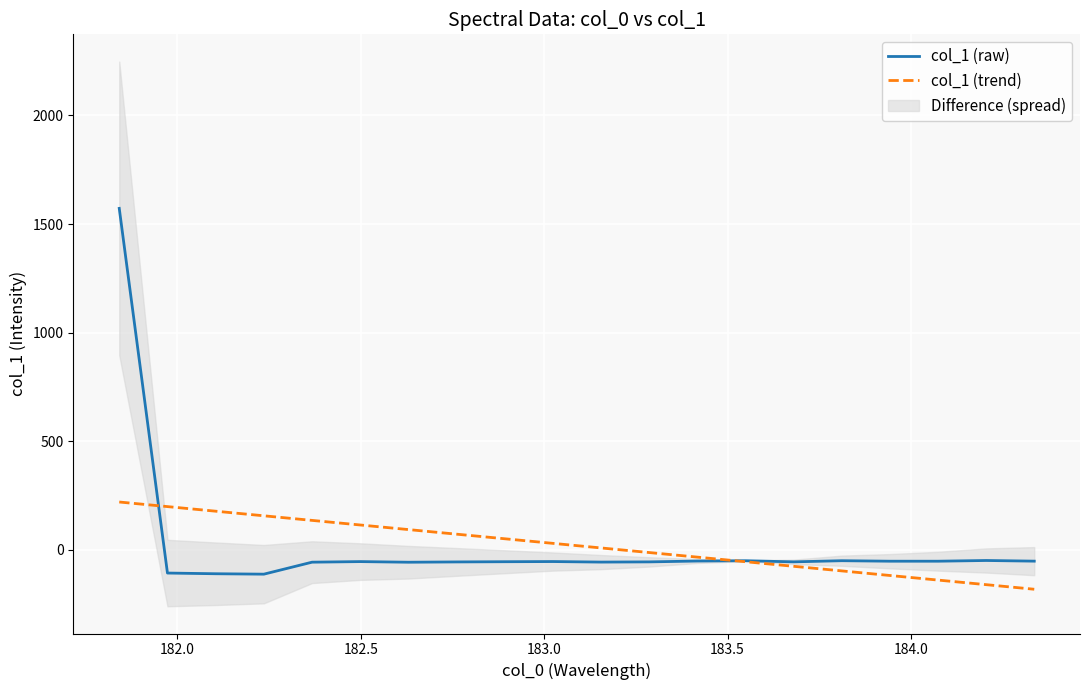

What is the maximum value for col_1 (trend)?

219.4